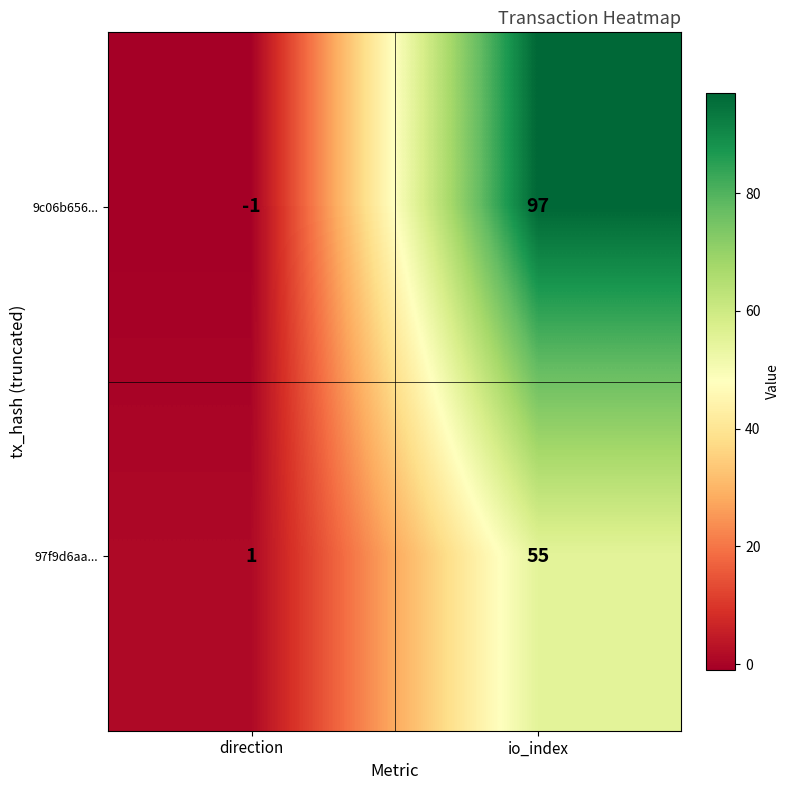

How many distinct data groups are displayed?

2